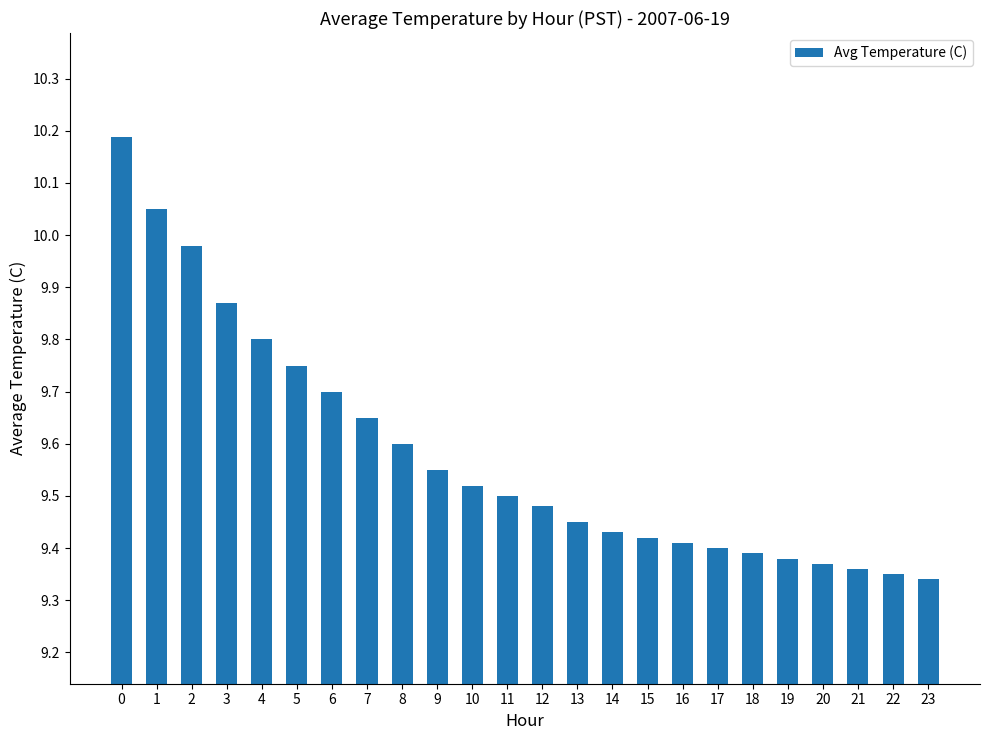

What is the difference between the maximum and second lowest values?

0.8